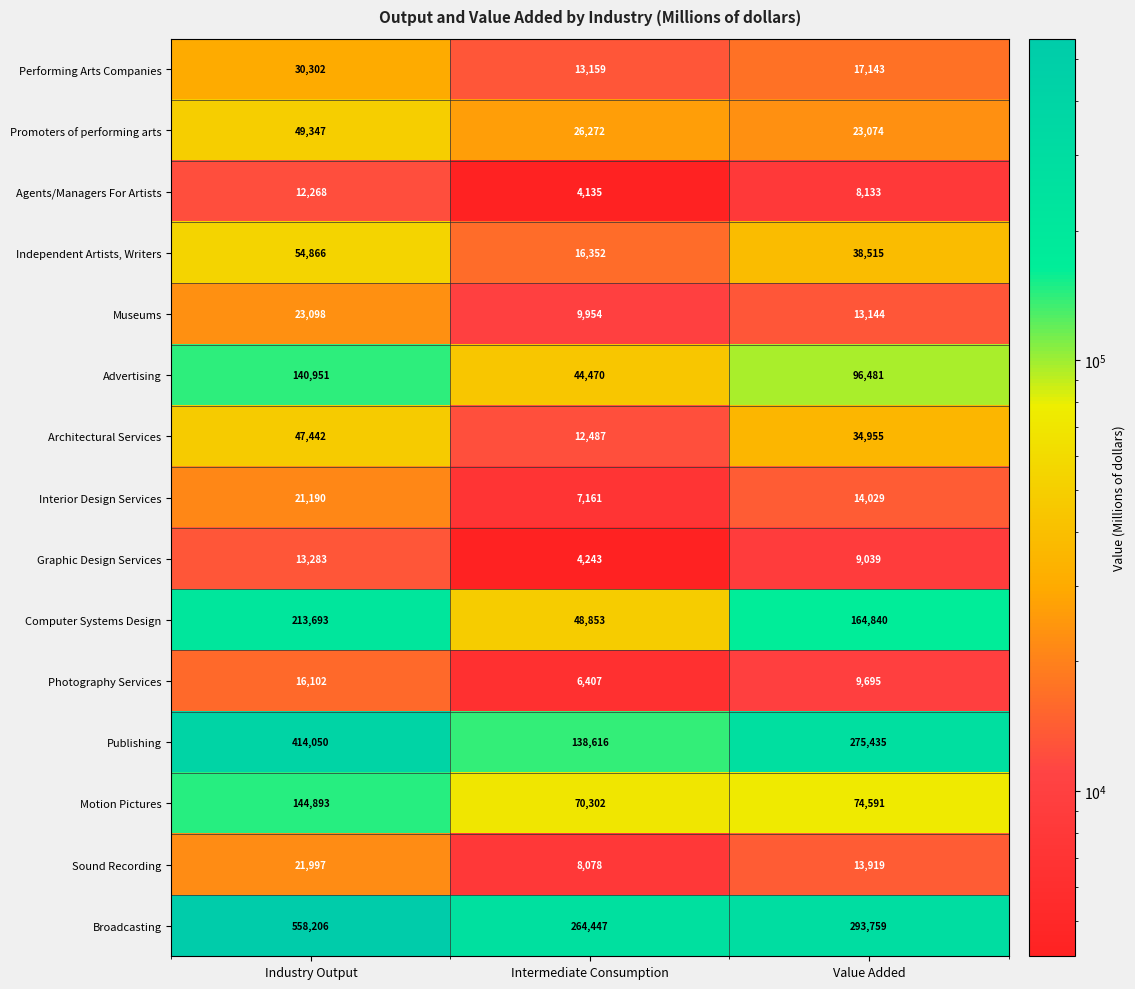

How many series are shown in this chart?

15